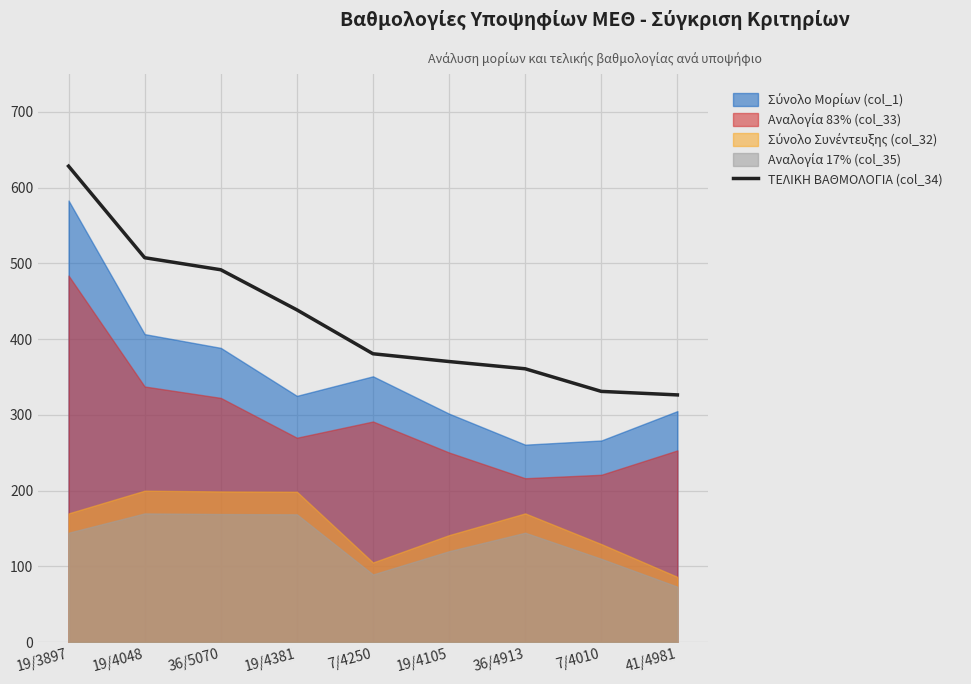

Reading left to right, extract all data points from this chart.

628.4	507.5	491.6	438.7	380.7	370.5	360.9	331.0	326.4